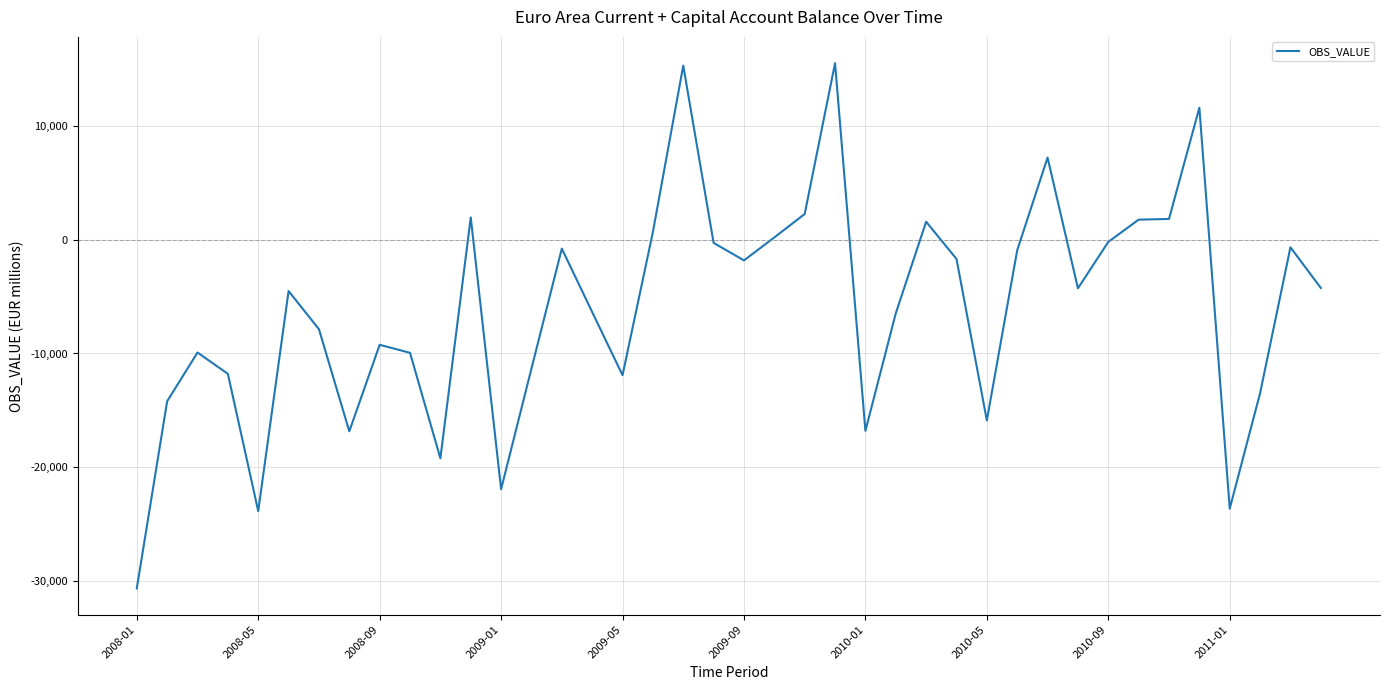

How many lines are shown in the chart?

1